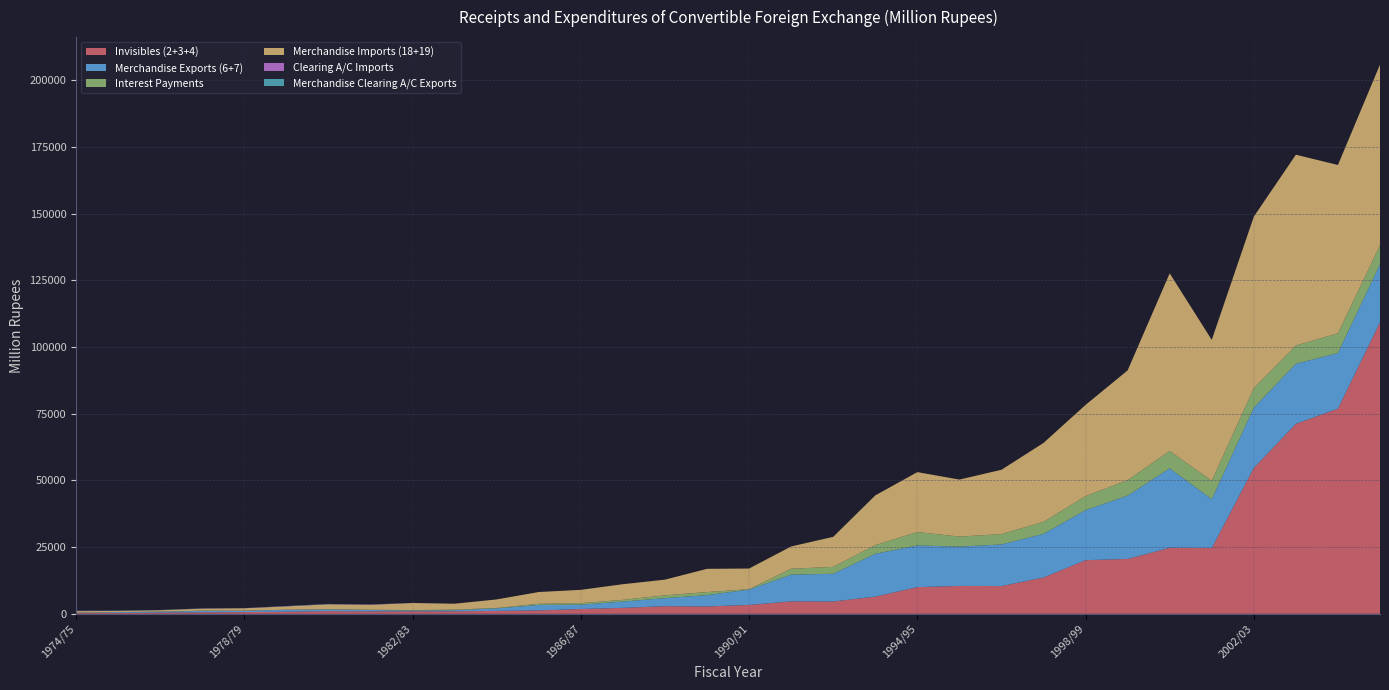

Reading left to right, list all the values displayed in this chart.

Invisibles (2+3+4): 299.1	353.6	447.8	570.5	645.5	811.2	1010.3	926.0	944.7	951.3	1121.5	1286.7	1816.4	2253.1	2879.9	2777.8	3343.2	4675.1	4632.1	6457.6	10018.0	10470.6	10417.3	13615.5	20119.4	20579.7	24760.6	24648.3	54673.5	71212.6	76884.0	109274.4
Merchandise Exports (6+7): 151.4	296.9	385.7	557.6	517.9	717.8	642.0	513.5	305.0	427.0	916.7	2072.3	1624.2	2348.5	3005.2	4240.0	5763.4	10020.6	10389.5	16033.2	15624.5	14719.4	15603.9	16355.3	18766.6	23724.4	29789.7	18311.0	22578.9	22489.5	20852.0	21738.5
Interest Payments: 17.5	12.3	22.2	80.8	33.6	47.0	61.8	106.1	168.1	204.0	175.0	410.6	586.1	644.2	1063.2	1143.3	138.0	2214.8	2582.4	3263.1	5010.0	3772.2	3870.6	4496.4	5227.8	5776.3	6476.3	6915.2	7302.4	6847.5	7374.6	7124.2
Merchandise Imports (18+19): 567.8	435.3	521.2	743.0	909.3	1218.0	1868.5	1849.5	2650.9	2222.2	3201.6	4418.3	4981.9	5871.9	5876.0	8710.9	7745.9	8349.1	11255.3	18638.5	22461.0	21361.5	24099.7	29590.0	34185.9	41152.2	66569.0	52791.4	64296.7	71494.9	63086.8	67684.3
Clearing A/C Imports: 104.5	18.1	18.1	54.4	28.4	85.2	64.9	112.0	24.1	2.6	0.0	0.0	0.0	0.0	0.0	0.0	0.0	0.0	0.0	0.0	0.0	0.0	0.0	0.0	0.0	0.0	0.0	0.0	0.0	0.0	0.0	0.0
Merchandise Clearing A/C Exports: 31.9	102.3	64.6	50.0	22.8	74.1	69.6	26.3	17.3	3.2	0.0	0.0	0.0	0.0	0.0	0.0	0.0	0.0	0.0	0.0	0.0	0.0	0.0	0.0	0.0	0.0	0.0	0.0	0.0	0.0	0.0	0.0